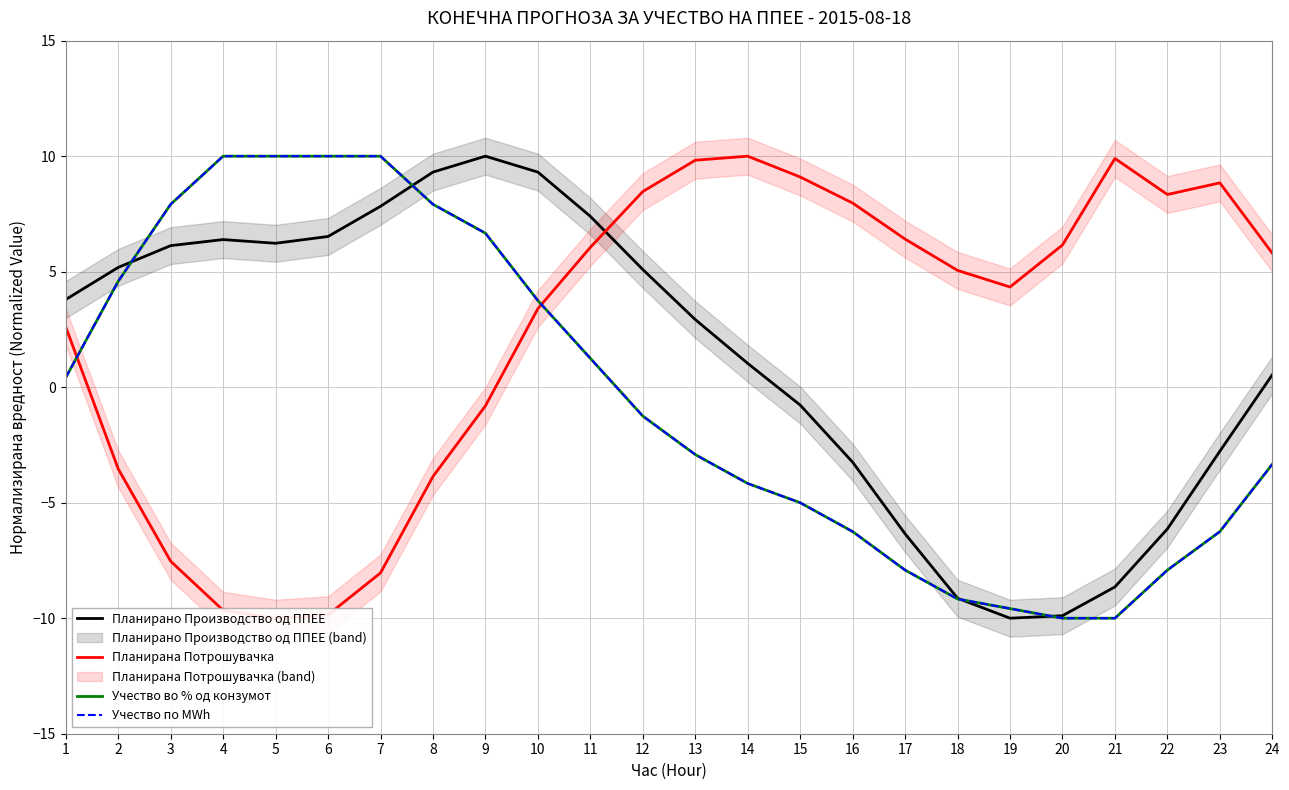

How many categories are shown in the chart?

24